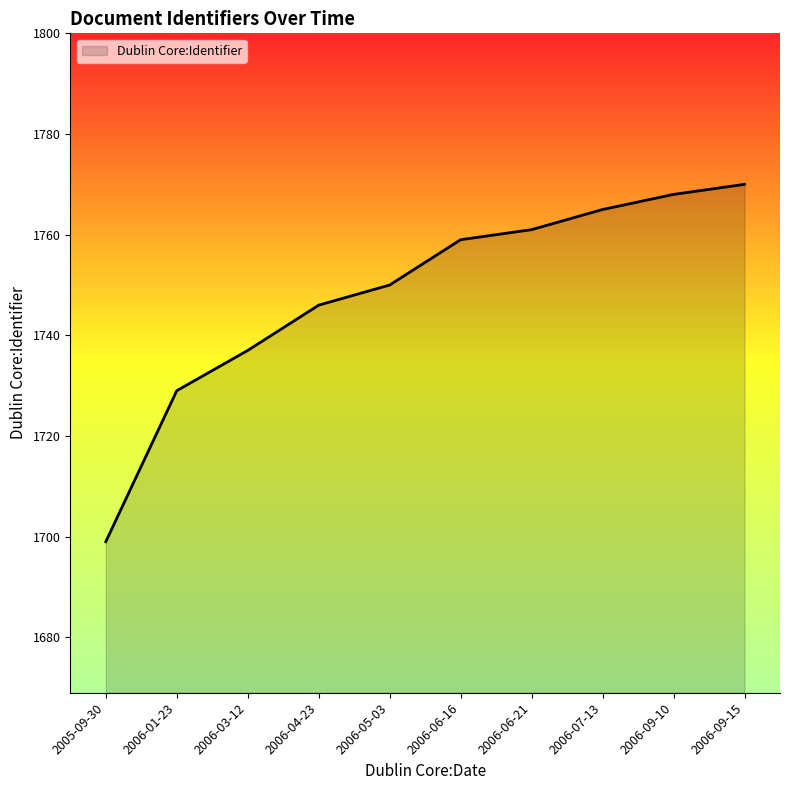

True or false: the data shows 1765 at 2006-07-13.

True